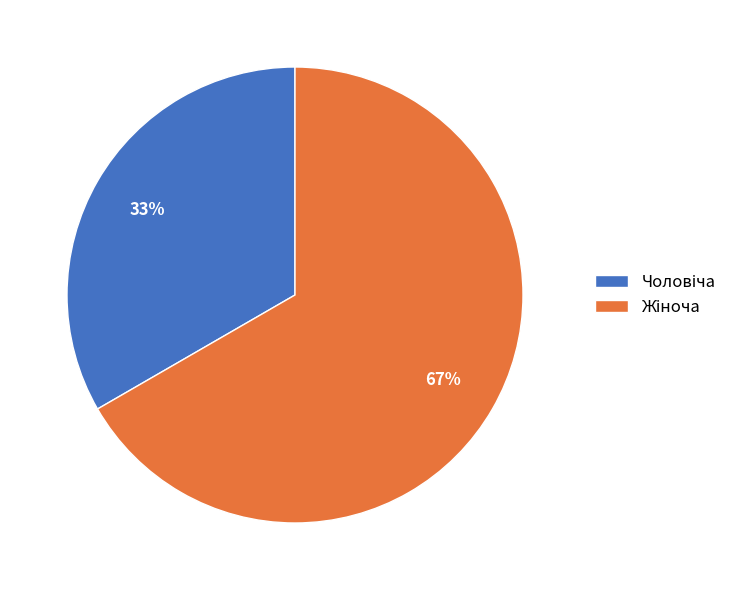

To the nearest percent, what is the average slice percentage?

50%